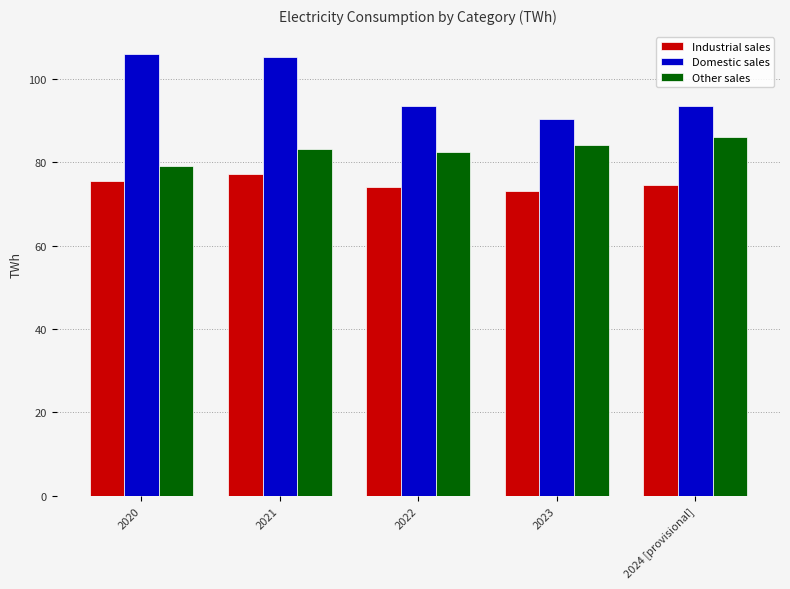

How many groups of bars are there?

5